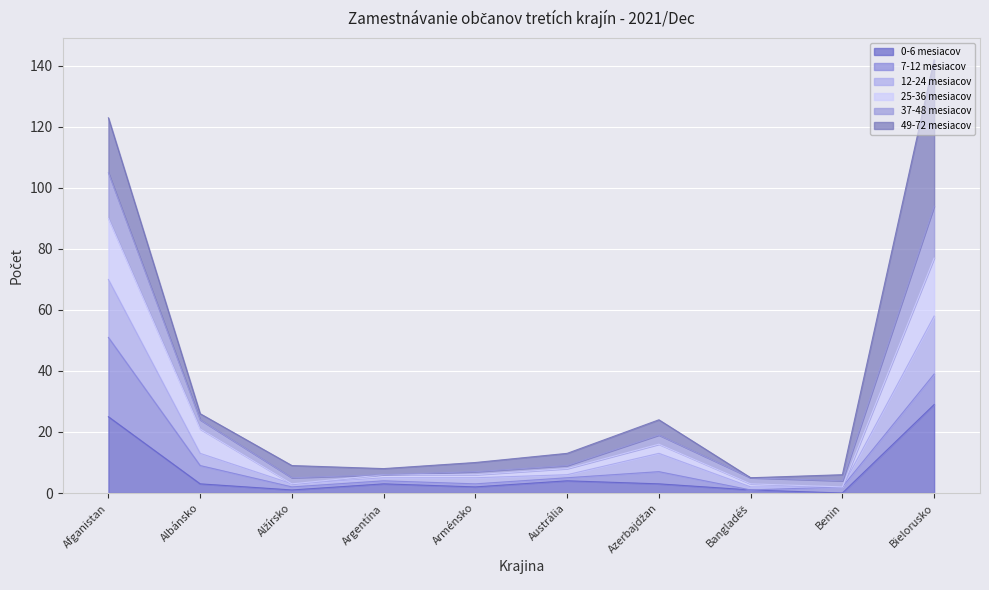

At which label does 0-6 mesiacov reach its peak?

Bielorusko